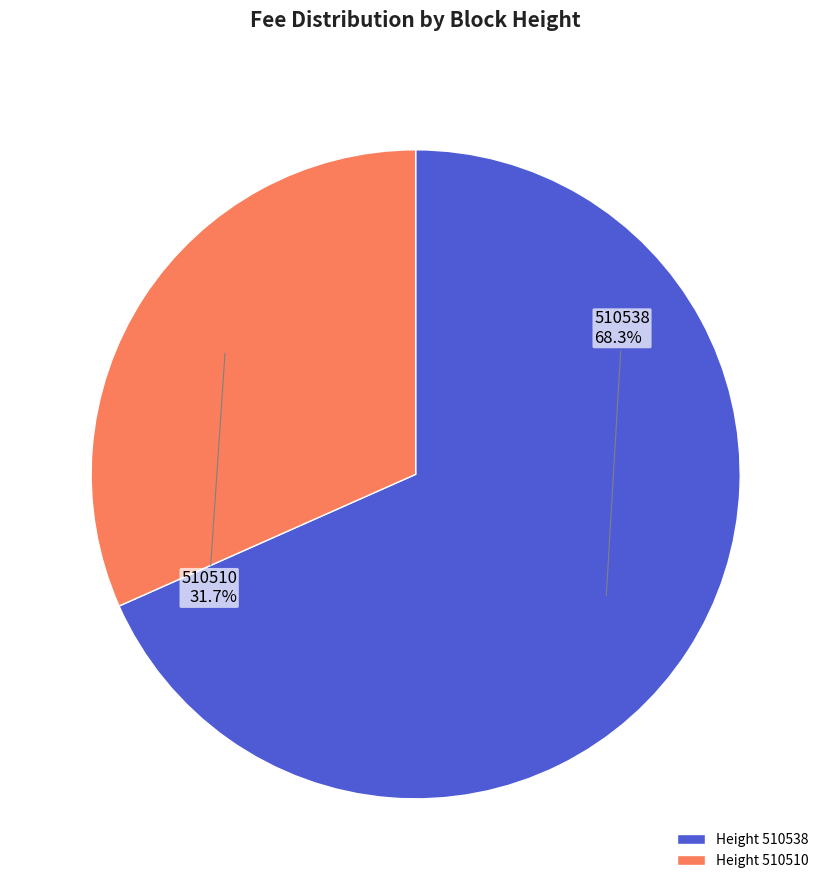

Which category has the smallest portion of the pie?

Height 510510